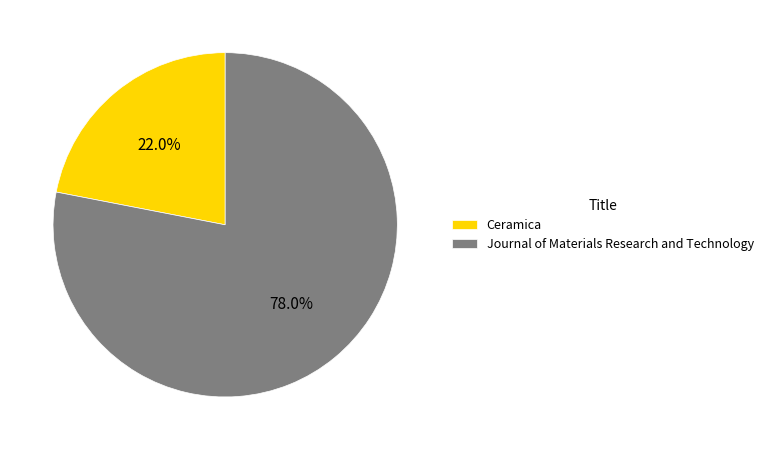

The Journal of Materials Research and Technology slice represents 69% of the pie. True or false?

False